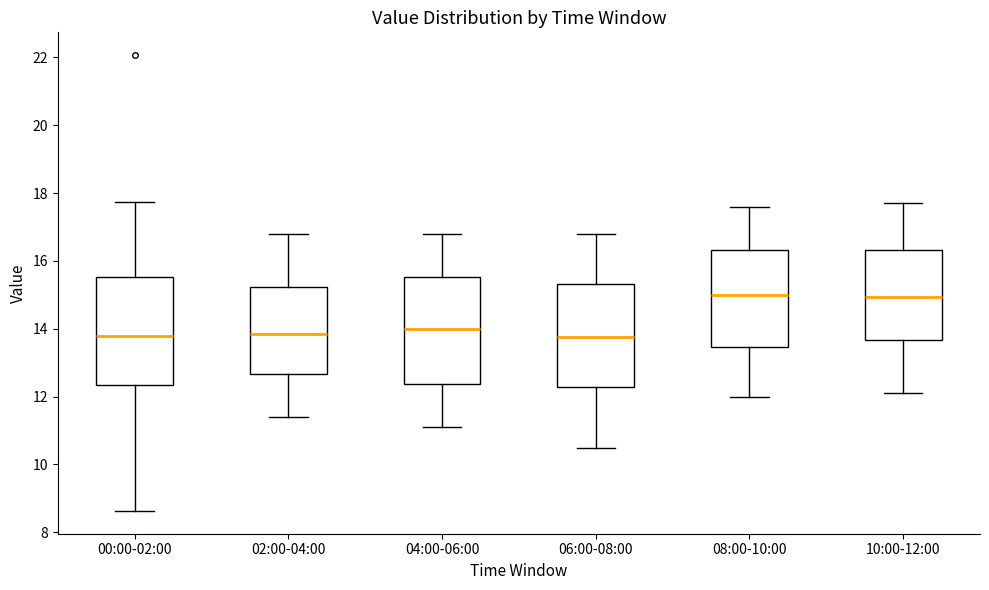

Where does the upper whisker of the box for 00:00-02:00 end on the y-axis? The values are not printed on the chart, so give them approximately, as read against the axis.

17.8